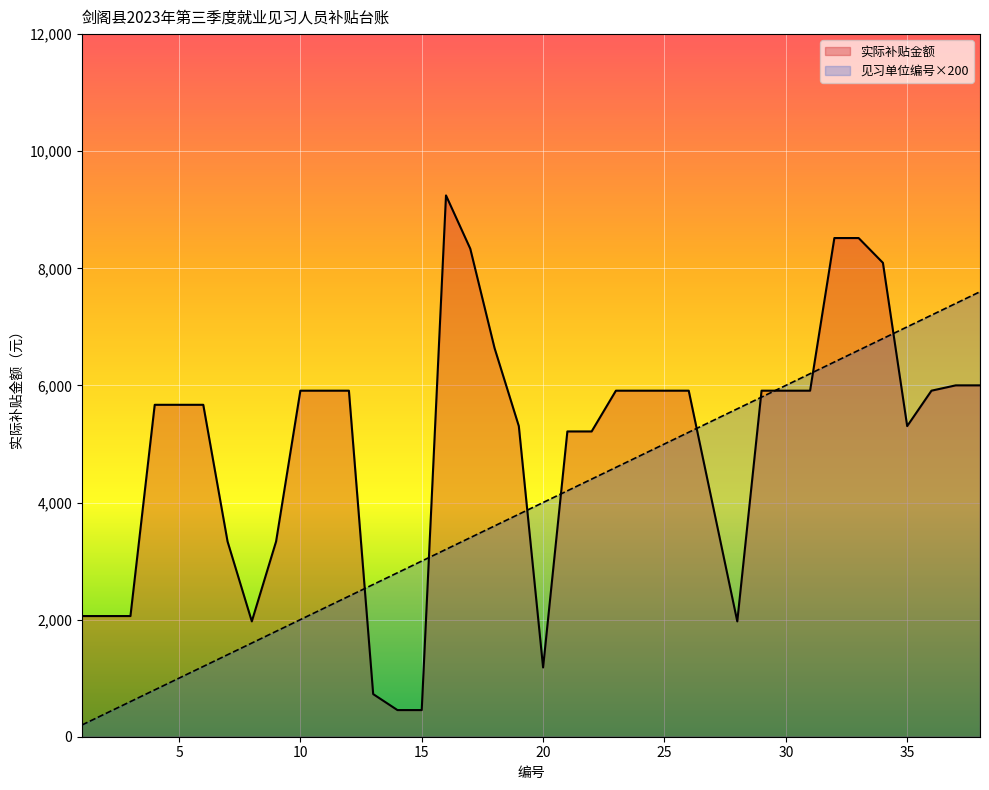

List the series in order of their overall mean, highest first.

实际补贴金额, 见习单位编号×200